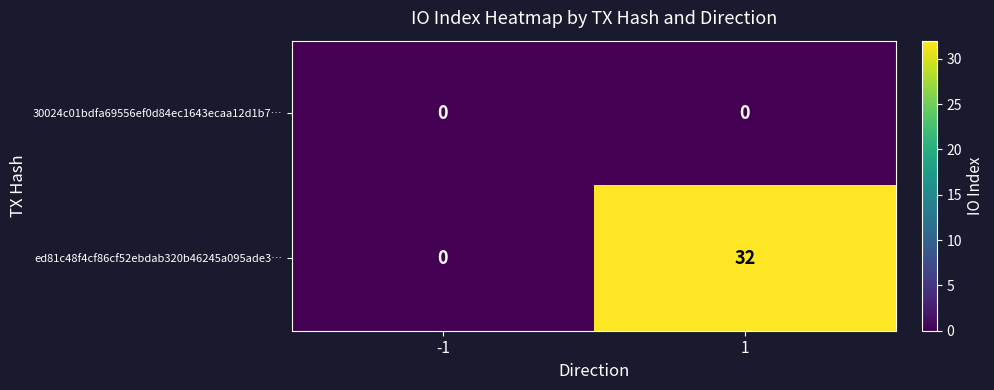

Reading right to left, what are all the values shown in this chart?

30024c01bdfa69556ef0d84ec1643ecaa12d1b7…: 0	0
ed81c48f4cf86cf52ebdab320b46245a095ade3…: 32	0